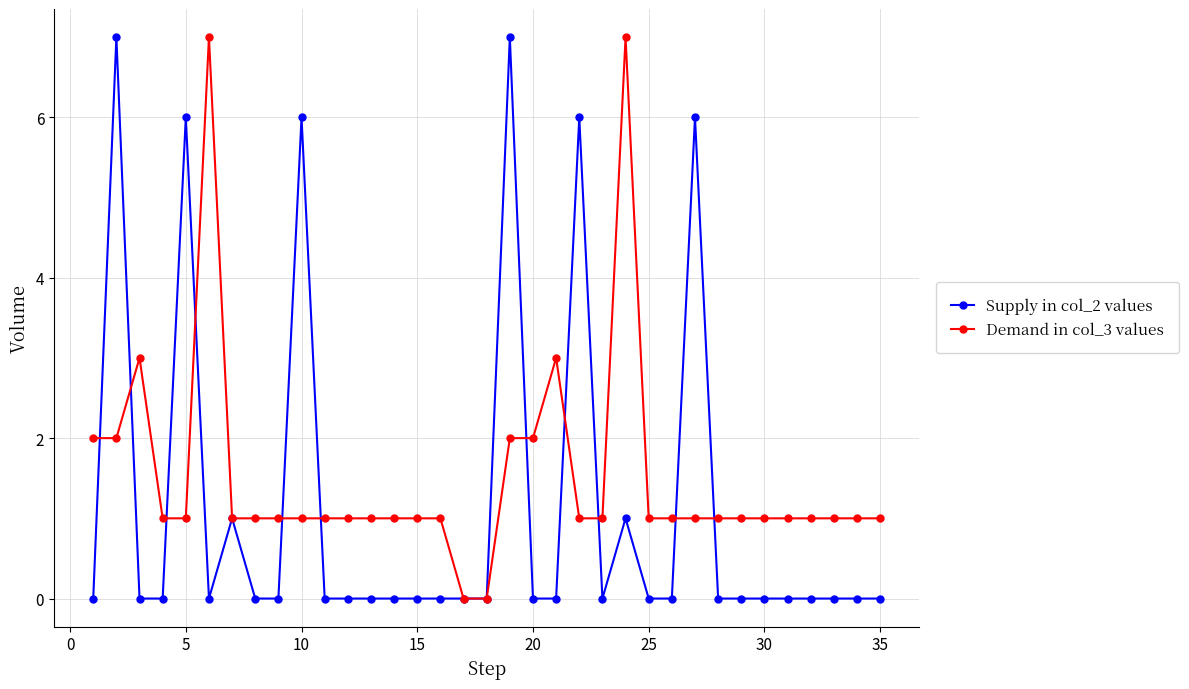

List the series in order of their overall mean, lowest first.

Supply in col_2 values, Demand in col_3 values